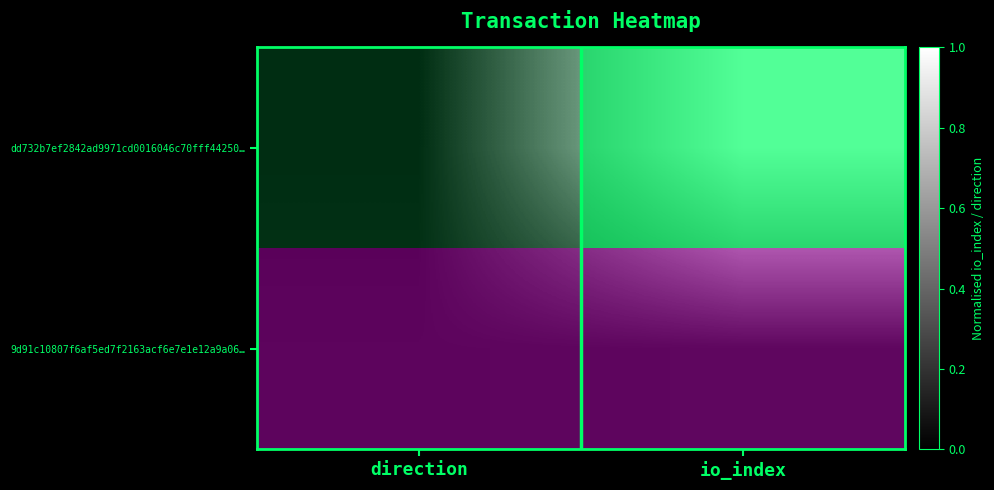

Which series has the largest total across all categories?

dd732b7ef2842ad9971cd0016046c70fff44250…